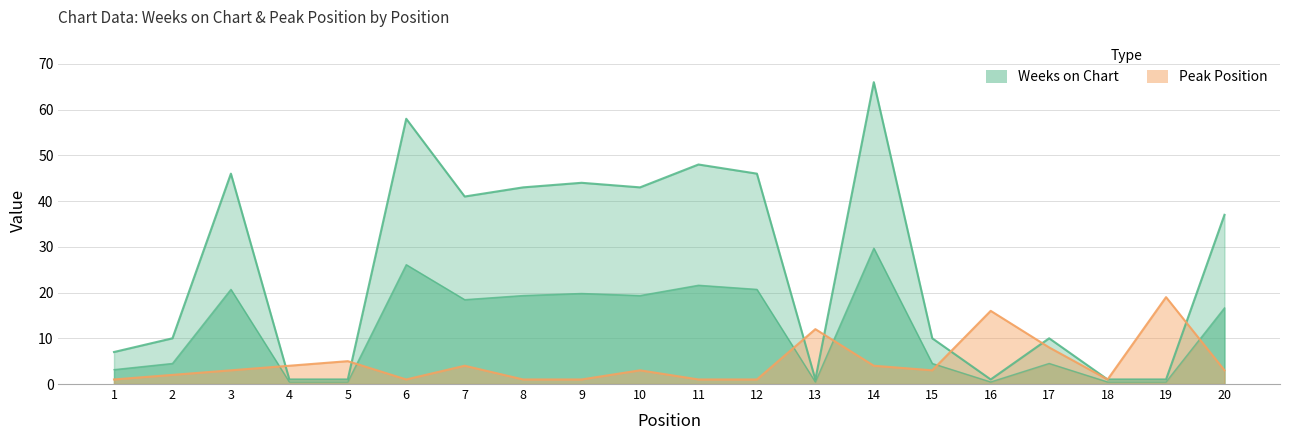

Does the chart display data point markers on the line(s)?

No